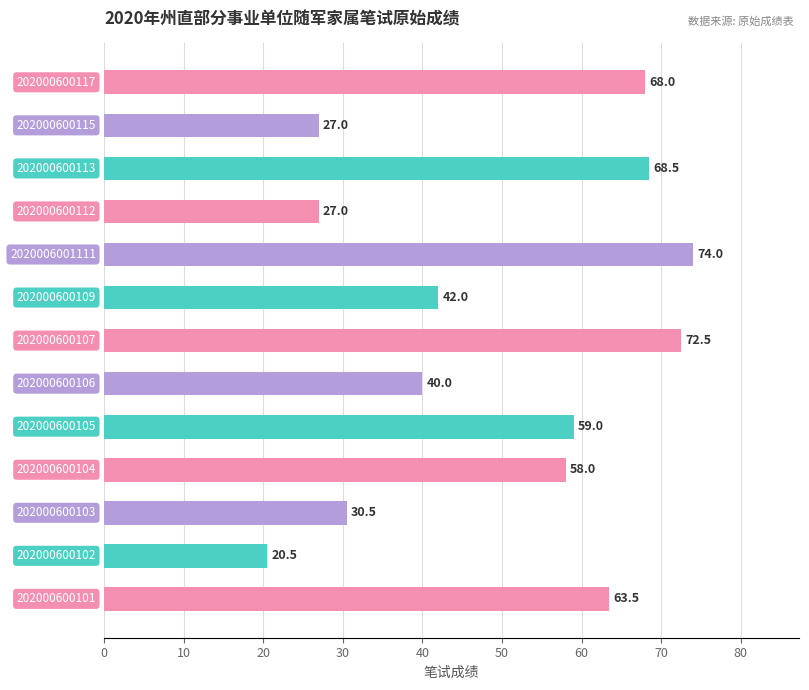

How many data points are less than 58?

6